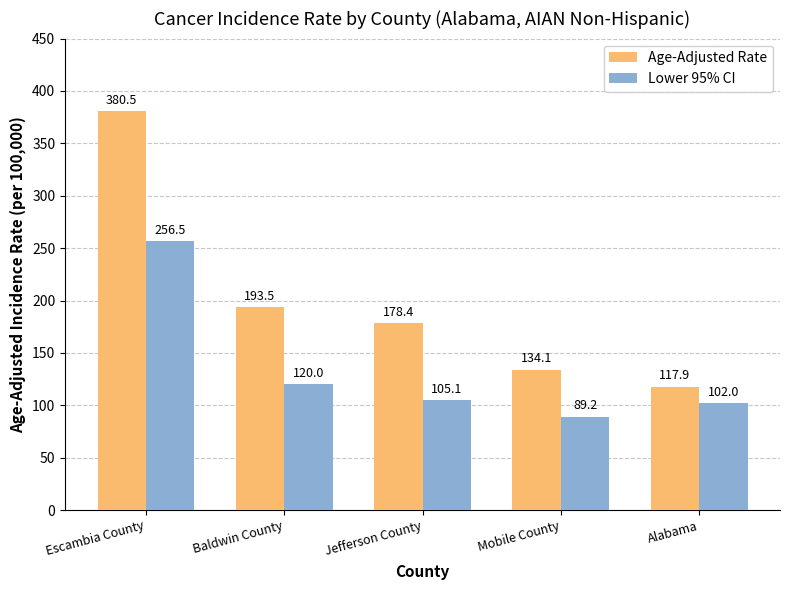

What position from the left is Baldwin County?

2